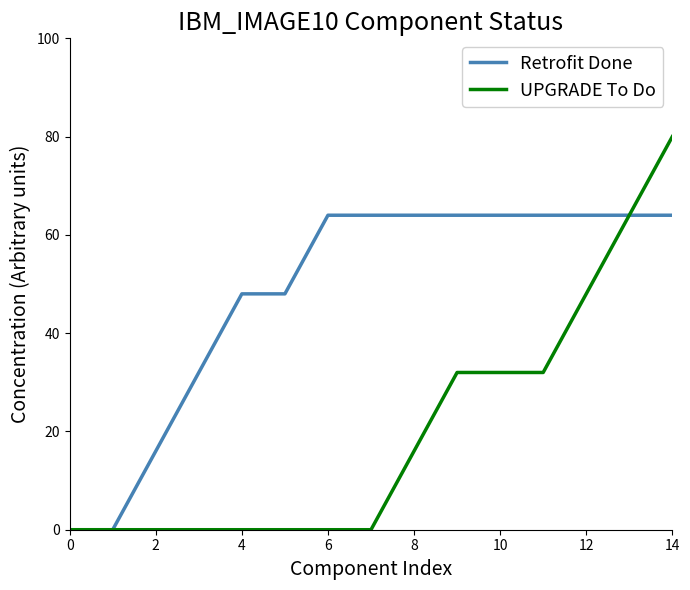

What is the sum of all UPGRADE To Do values?

304